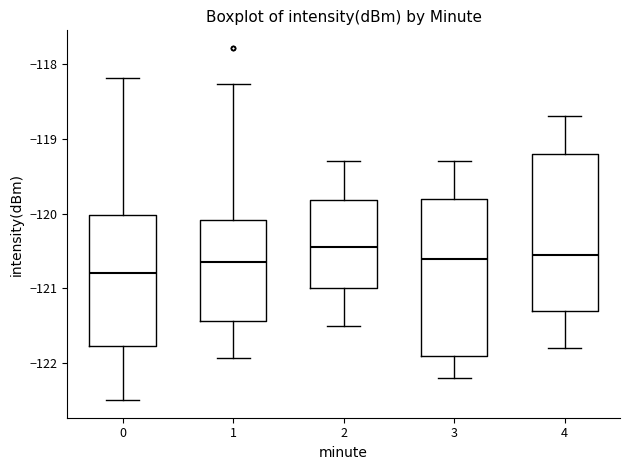

Where does the lower whisker of the box at x = 1 end on the y-axis? The values are not printed on the chart, so give them approximately, as read against the axis.

-121.9